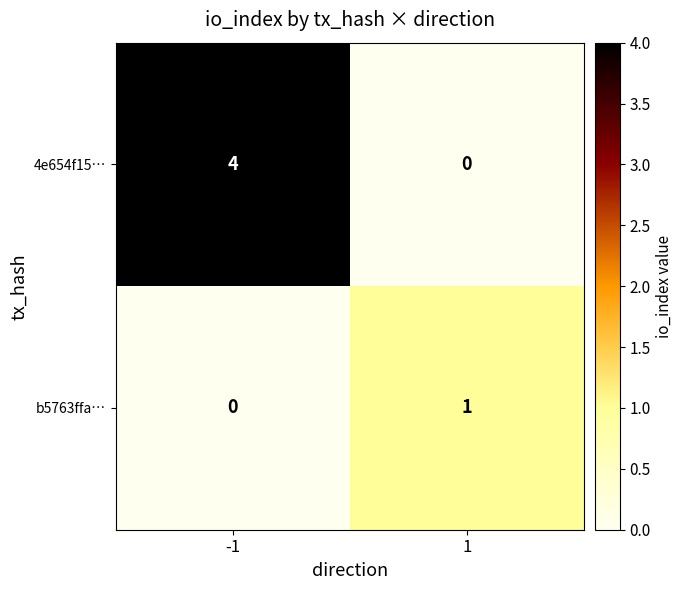

Which series has the largest total across all categories?

4e654f15…